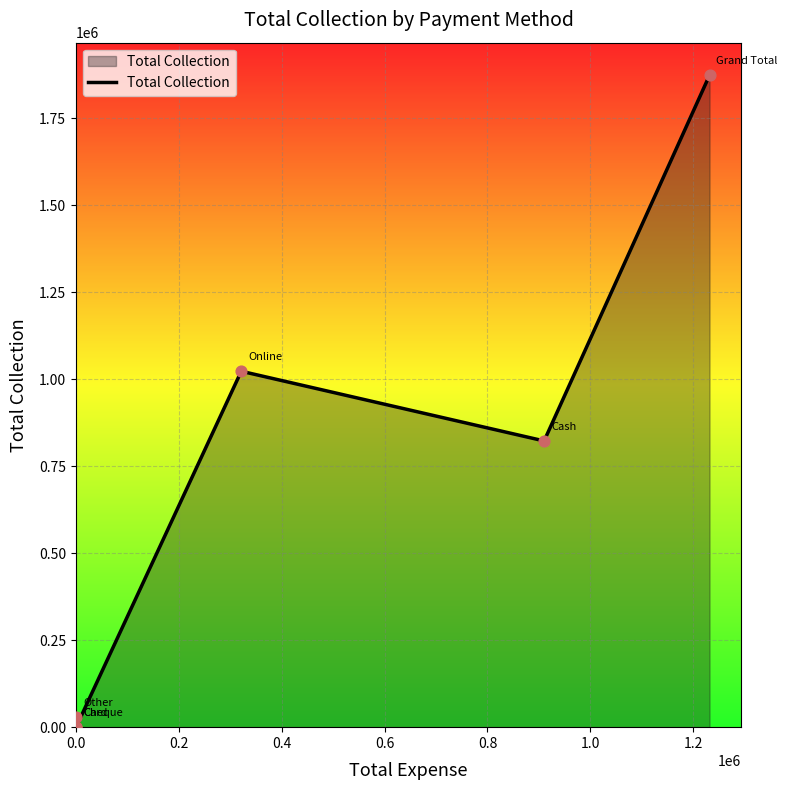

What is the change in value from 0.0 to 0.8?

+822837.0